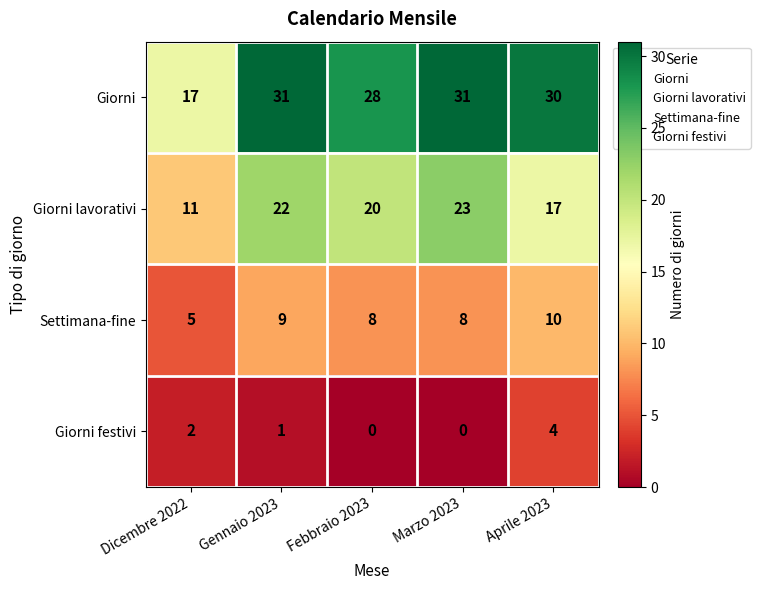

Reading left to right, list all the values displayed in this chart.

Giorni: 17	31	28	31	30
Giorni lavorativi: 11	22	20	23	17
Settimana-fine: 5	9	8	8	10
Giorni festivi: 2	1	0	0	4